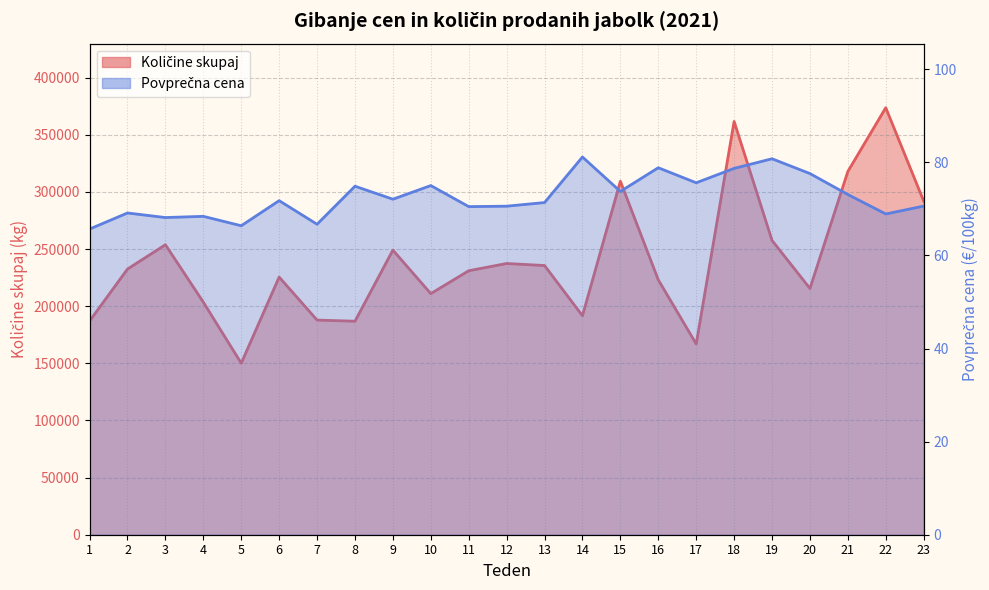

At which label does Povprečna cena first exceed 71?

6